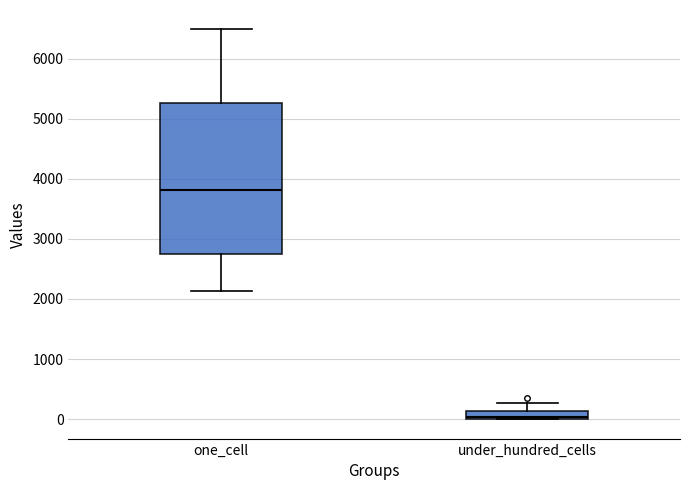

Where does the lower whisker of the box for one_cell end on the y-axis? The values are not printed on the chart, so give them approximately, as read against the axis.

2100